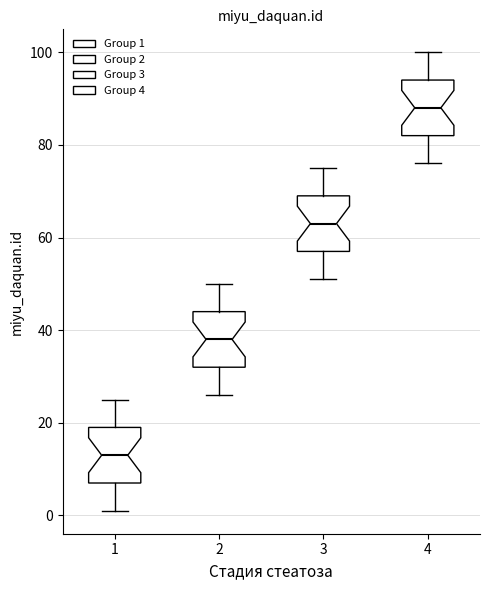

Where does the median line of the box at x = 4 sit on the y-axis? The values are not printed on the chart, so give them approximately, as read against the axis.

88